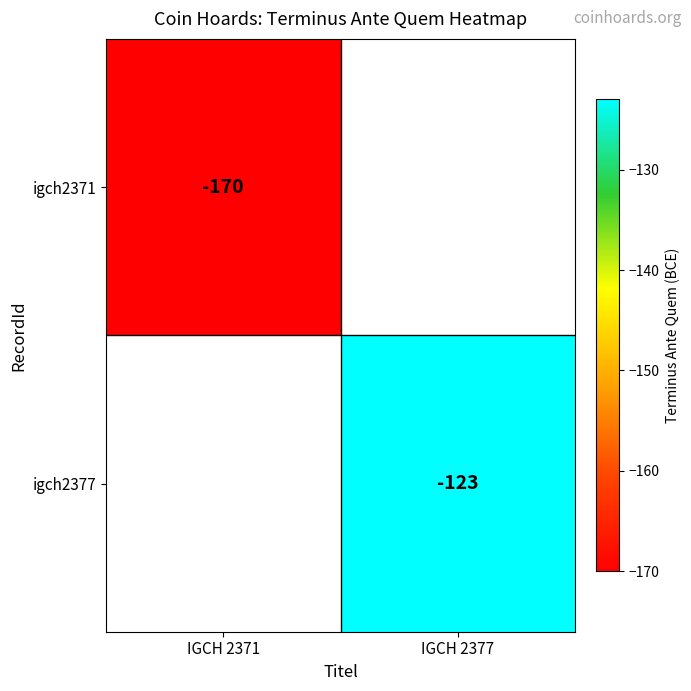

Count the number of categories in the chart.

2